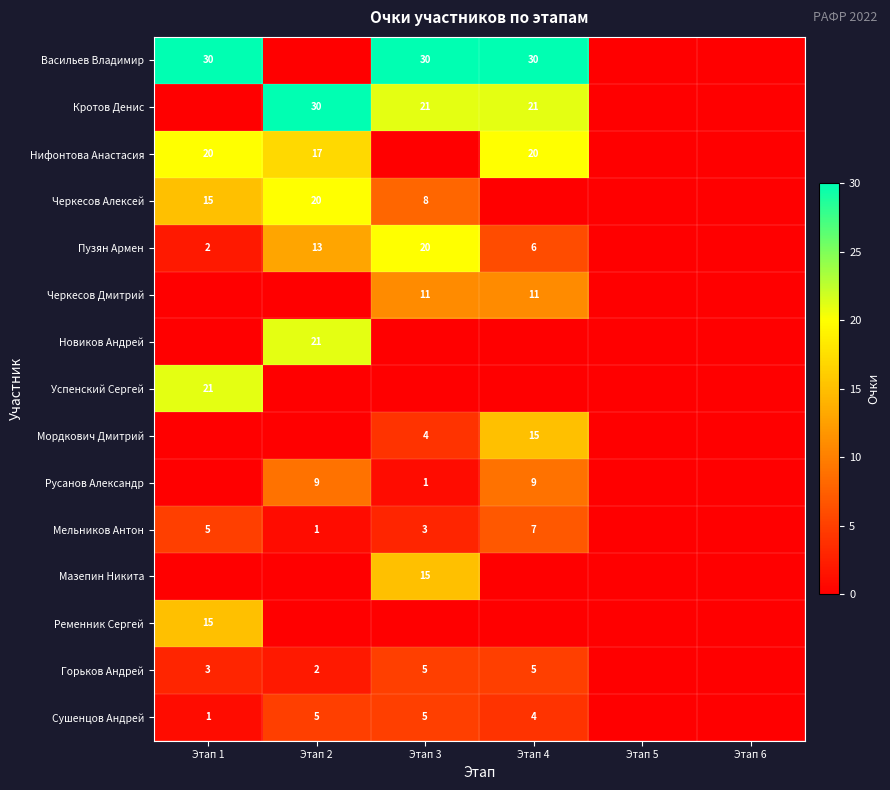

What is the sum of the Нифонтова Анастасия values at Этап 2 and Этап 1?

37